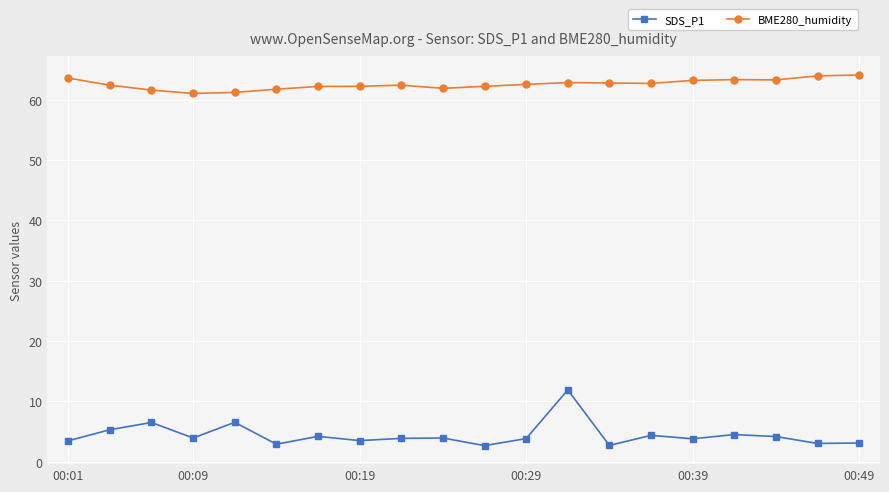

List the series in order of their overall mean, lowest first.

SDS_P1, BME280_humidity